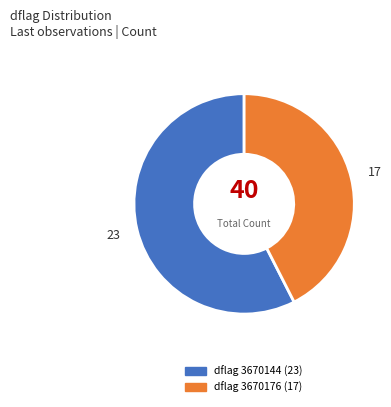

Is there a majority slice in this chart?

Yes